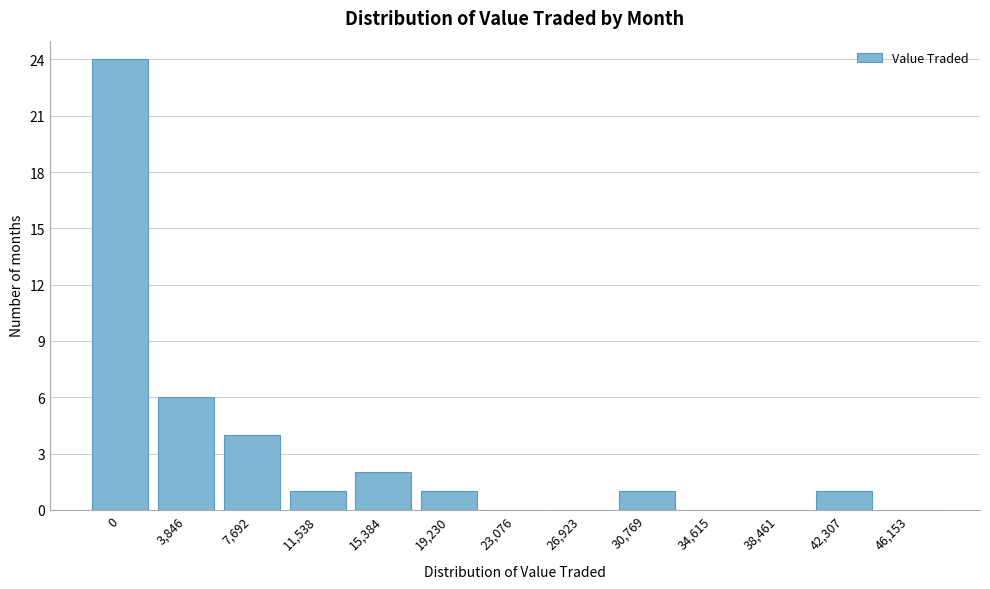

Reading right to left, transcribe all the data shown in this chart.

46,153=0	42,307=1	38,461=0	34,615=0	30,769=1	26,923=0	23,076=0	19,230=1	15,384=2	11,538=1	7,692=4	3,846=6	0=24